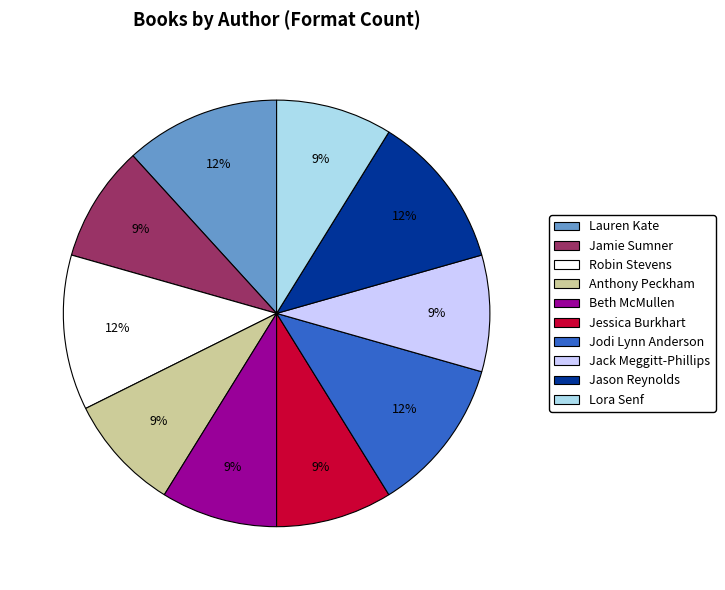

Is Jason Reynolds the majority of the pie?

No